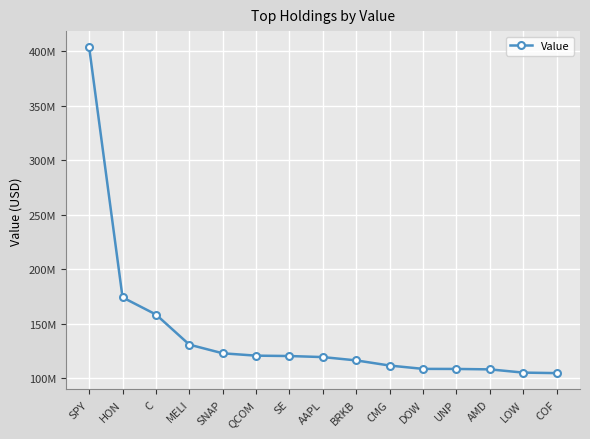

What is the difference between the values at AAPL and QCOM?

1311000